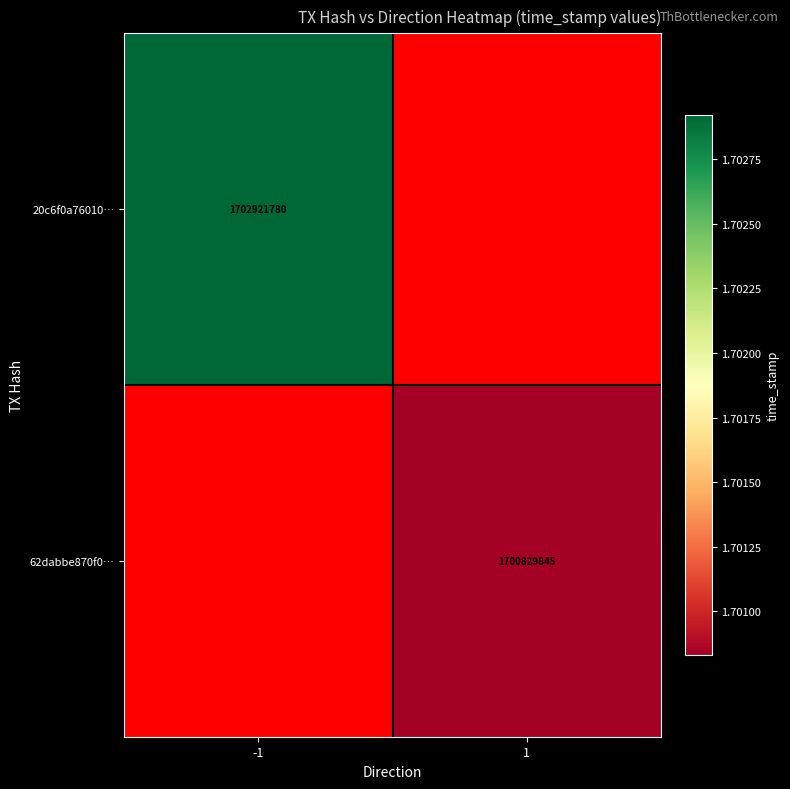

Is it true that 20c6f0a76010… equals 3004827603 at -1?

False